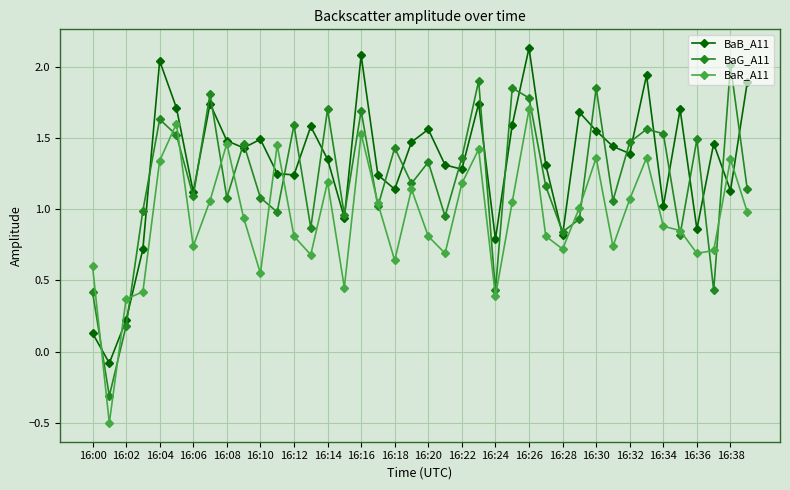

Which series has the widest spread of values?

BaG_A11